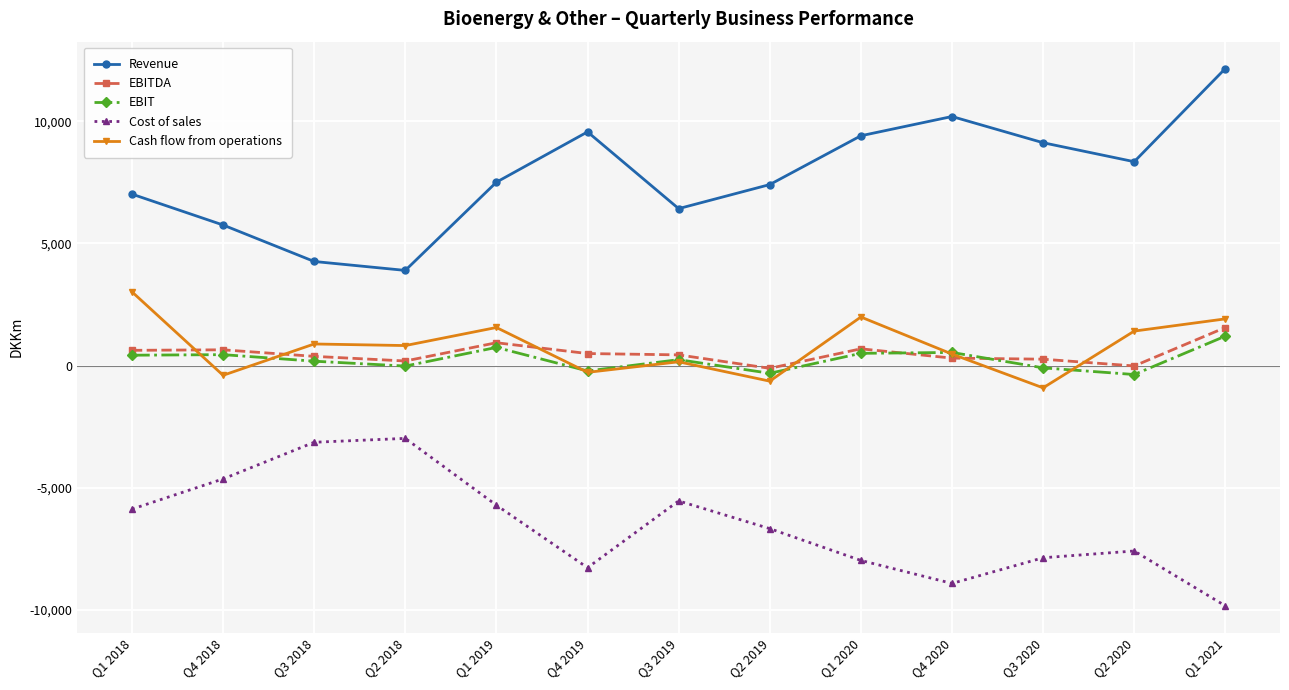

True or false: Cash flow from operations and Cost of sales intersect in this chart.

False